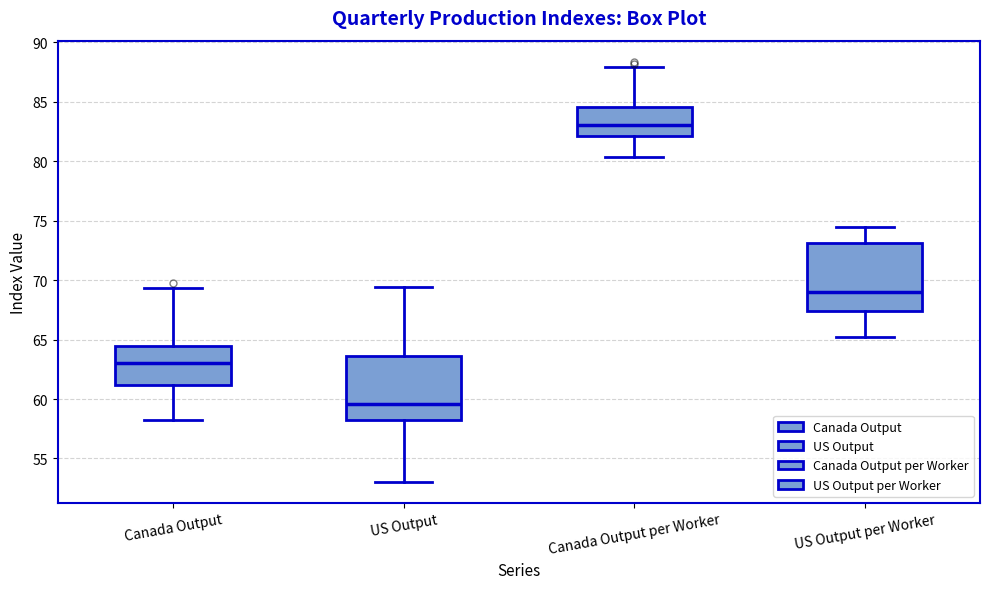

Reading left to right, transcribe this box plot: for each box, give where its median line is, the range the box spans, and where its two whiskers end, as read against the y-axis. The values are not printed on the chart, so give them approximately, as read against the axis.

Canada Output: median 63.0, box 61.0 to 64.5, whiskers 58.5 to 69.5
US Output: median 59.5, box 58.0 to 63.5, whiskers 53.0 to 69.5
Canada Output per Worker: median 83.0, box 82.0 to 84.5, whiskers 80.5 to 88.0
US Output per Worker: median 69.0, box 67.5 to 73.0, whiskers 65.0 to 74.5